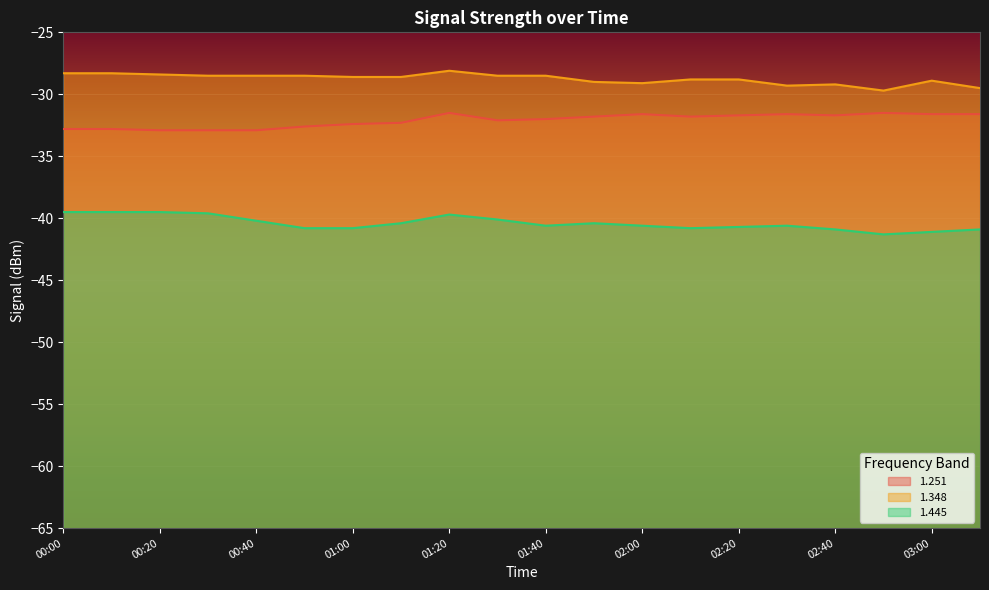

Is the value of 1.348 at 01:20 greater than the value of 1.445 at 00:00?

Yes